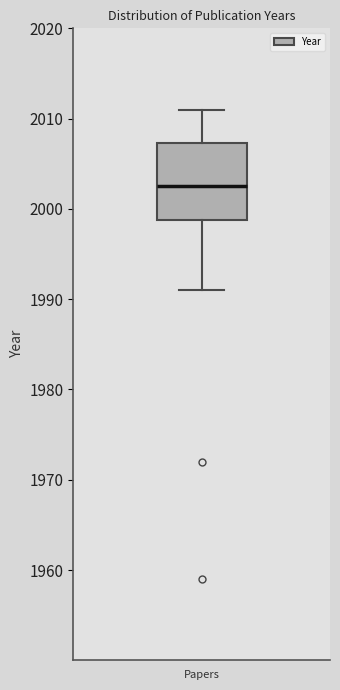

Transcribe this box plot: give where the median line is, the range the box spans, and where the two whiskers end, as read against the y-axis. The values are not printed on the chart, so give them approximately, as read against the axis.

median 2003, box 1999 to 2007, whiskers 1991 to 2011